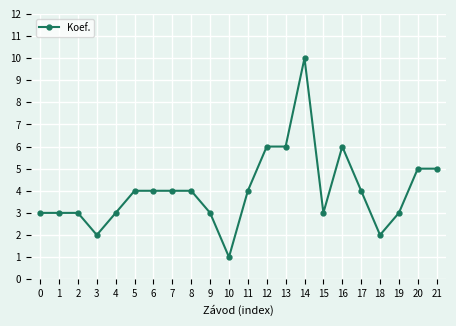

Reading left to right, transcribe all the data shown in this chart.

3	3	3	2	3	4	4	4	4	3	1	4	6	6	10	3	6	4	2	3	5	5